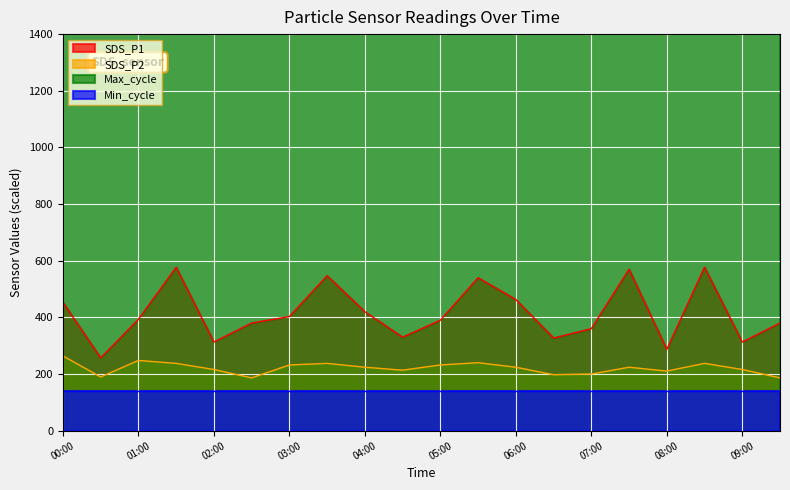

What is the sum of the Max_cycle values at 06:00 and 05:30?

19950.0